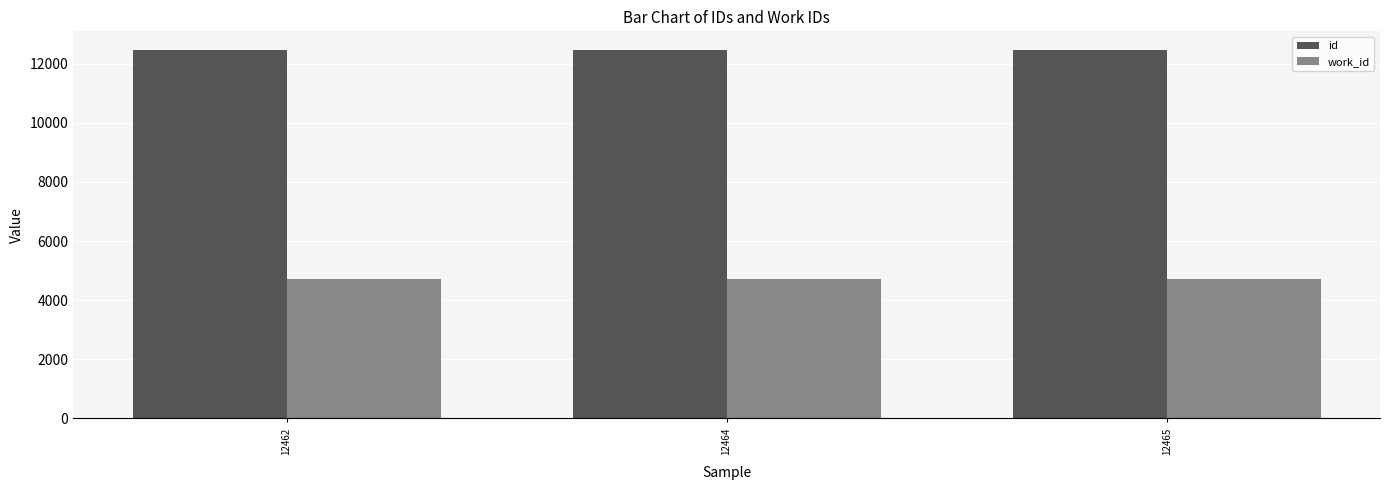

Rank the series at 12464 from lowest to highest value.

work_id, id